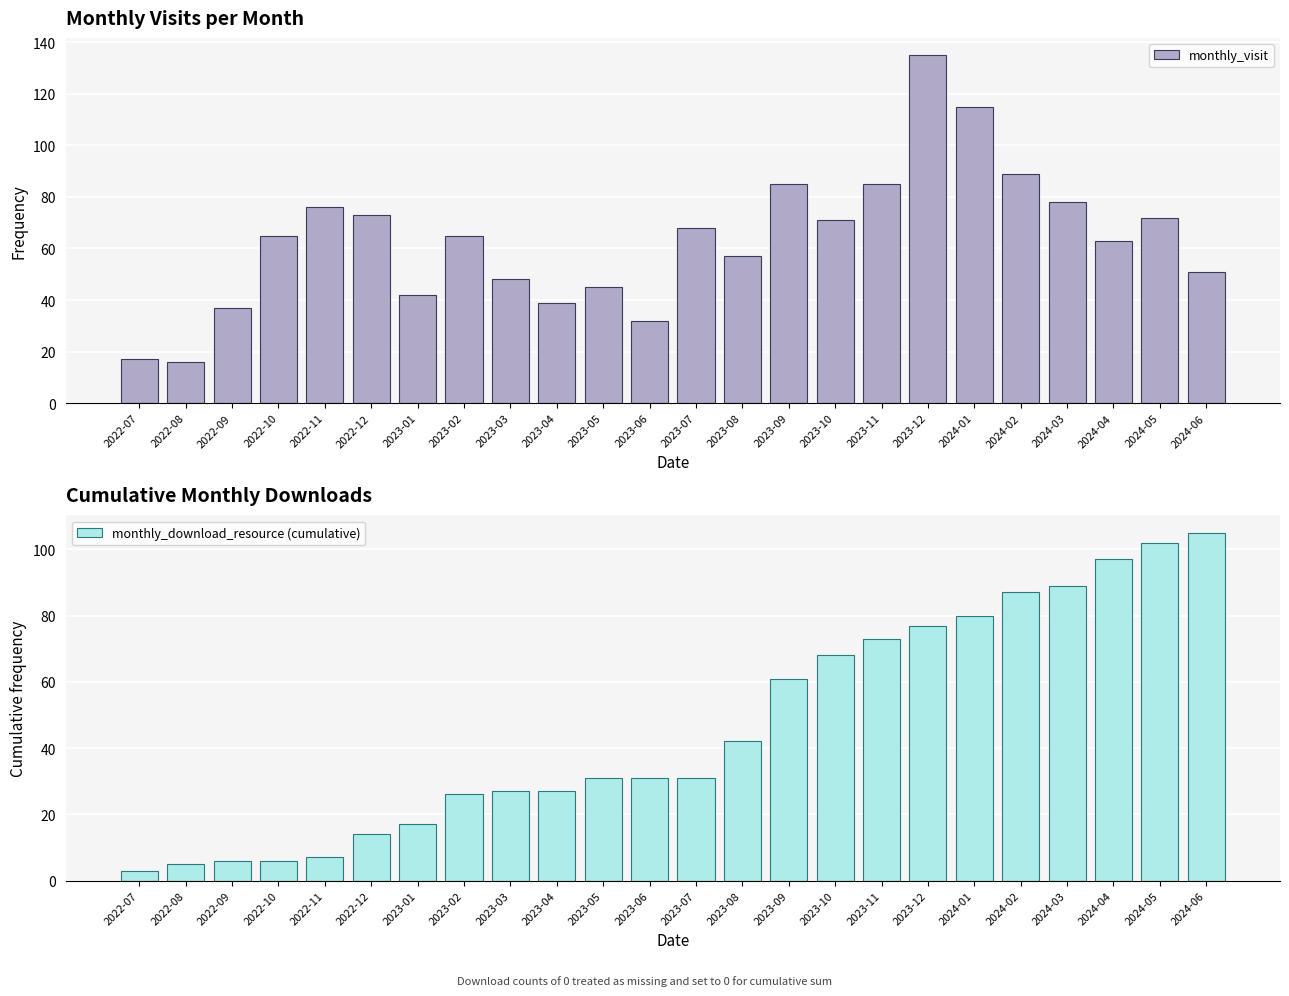

How many values in the monthly_download_resource (cumulative) series exceed 31?

11